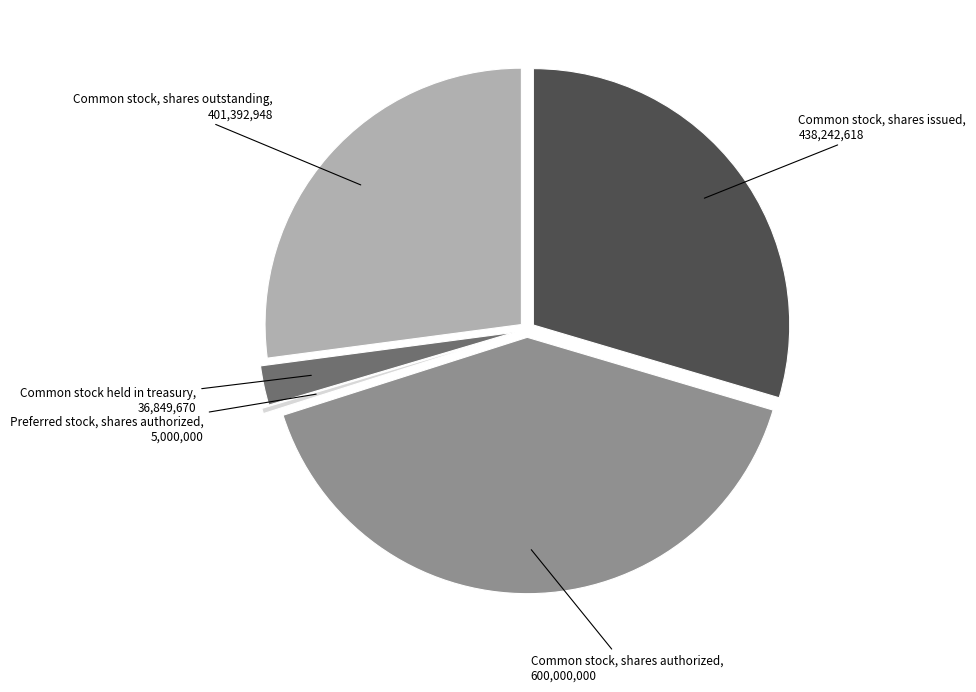

What is the ratio of the value at Common stock, shares issued to the value at Common stock, shares authorized?

0.7